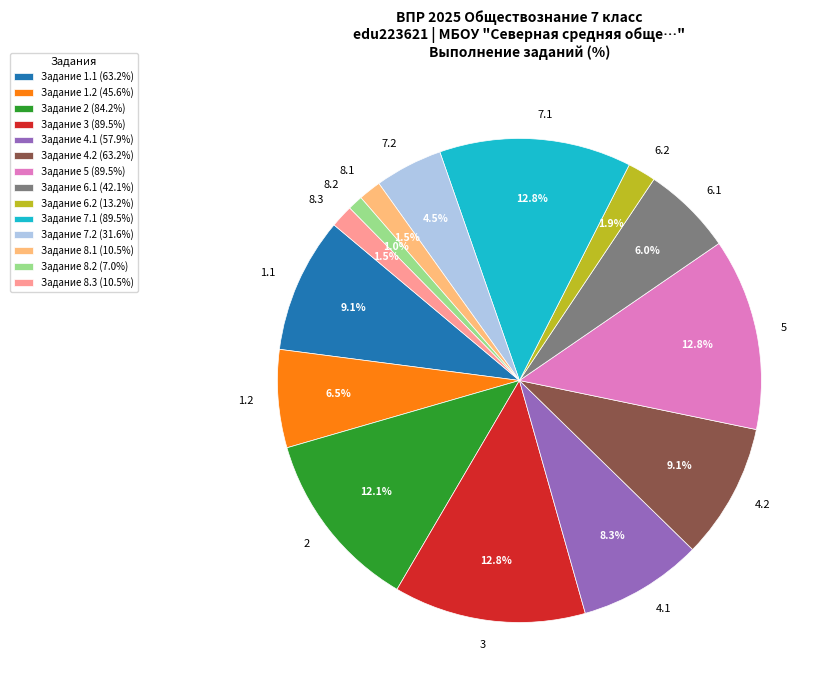

What is the ratio of the value at Задание 3 (89.5%) to the value at Задание 7.2 (31.6%)?

2.8